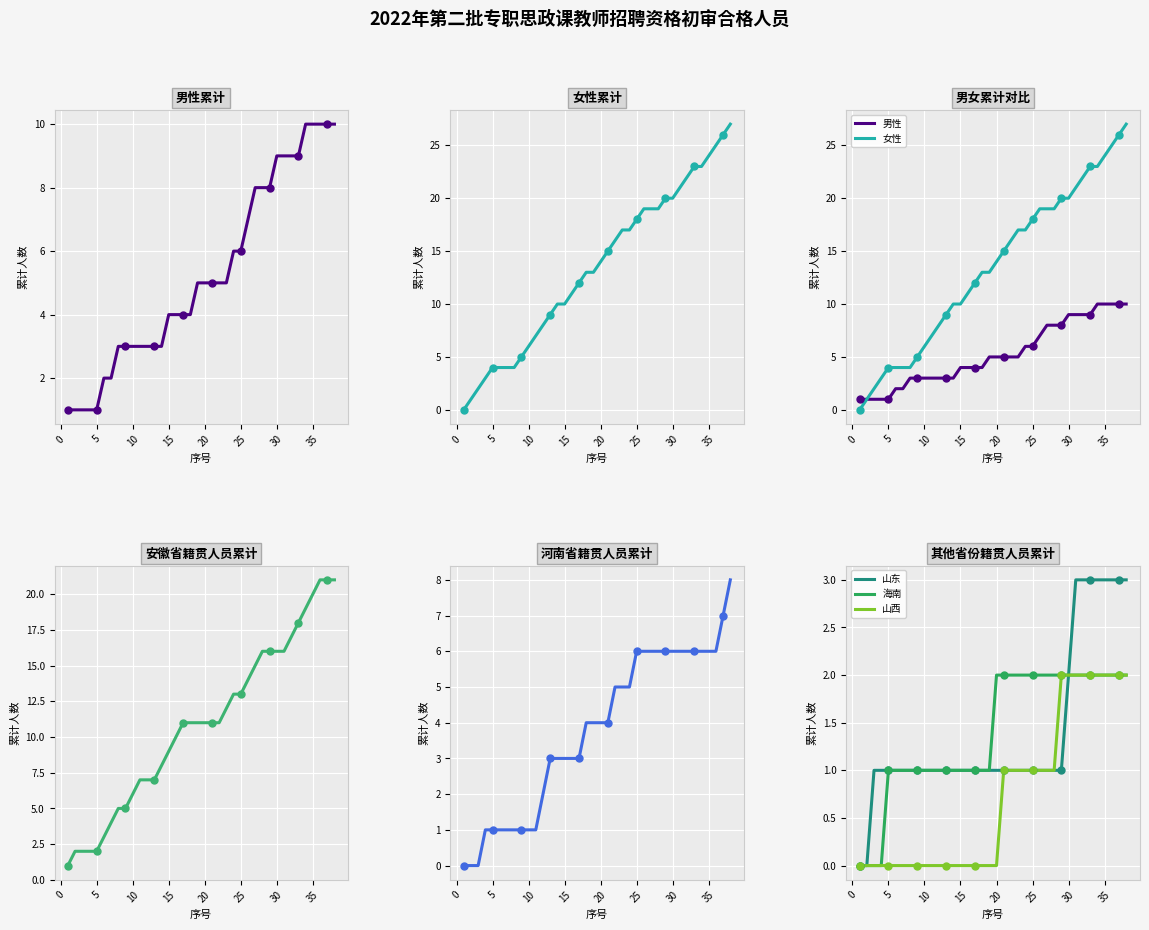

True or false: 海南 has a value of 2 at 20.

True